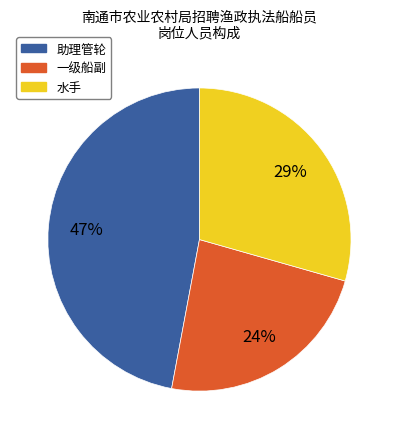

Do 一级船副 and 助理管轮 together represent more than half of the pie?

Yes